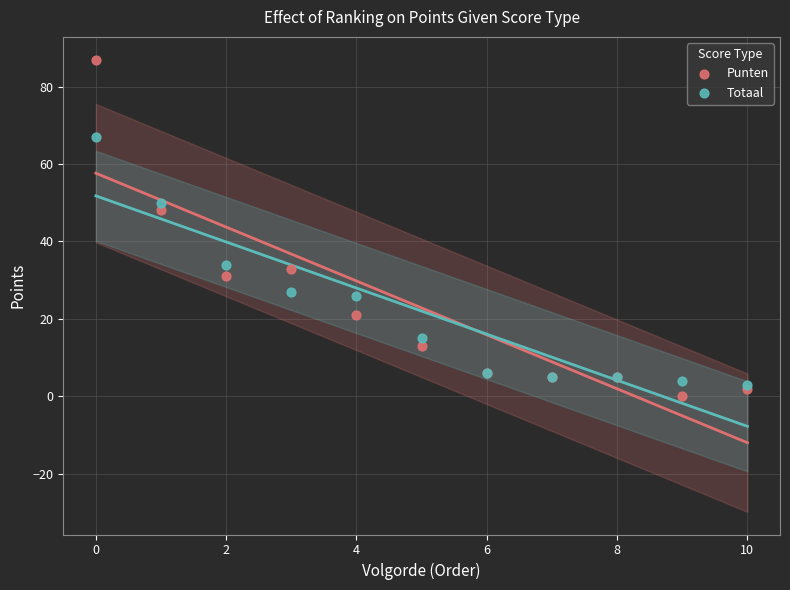

In the Punten series, what Y value is closest to 43?

48